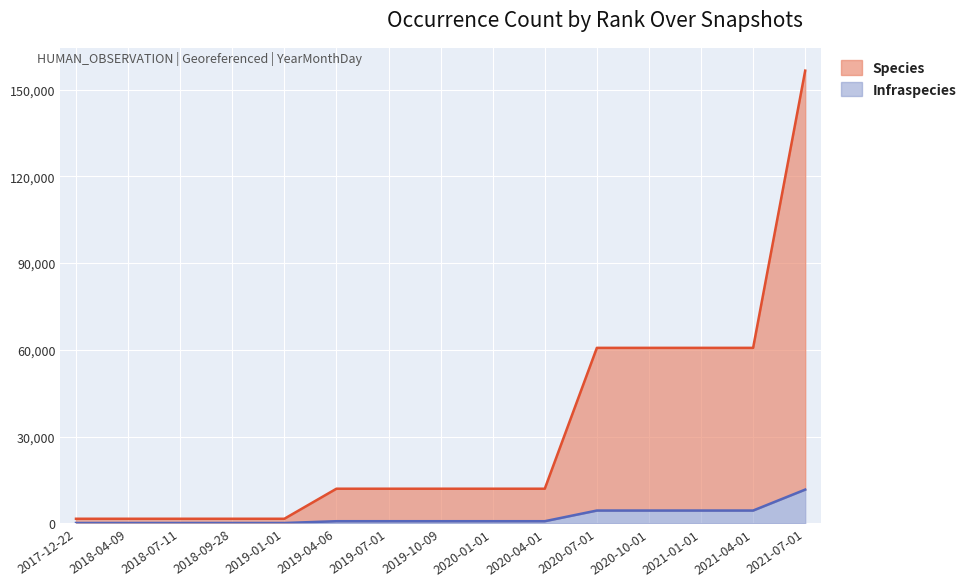

How many categories are shown in the chart?

15